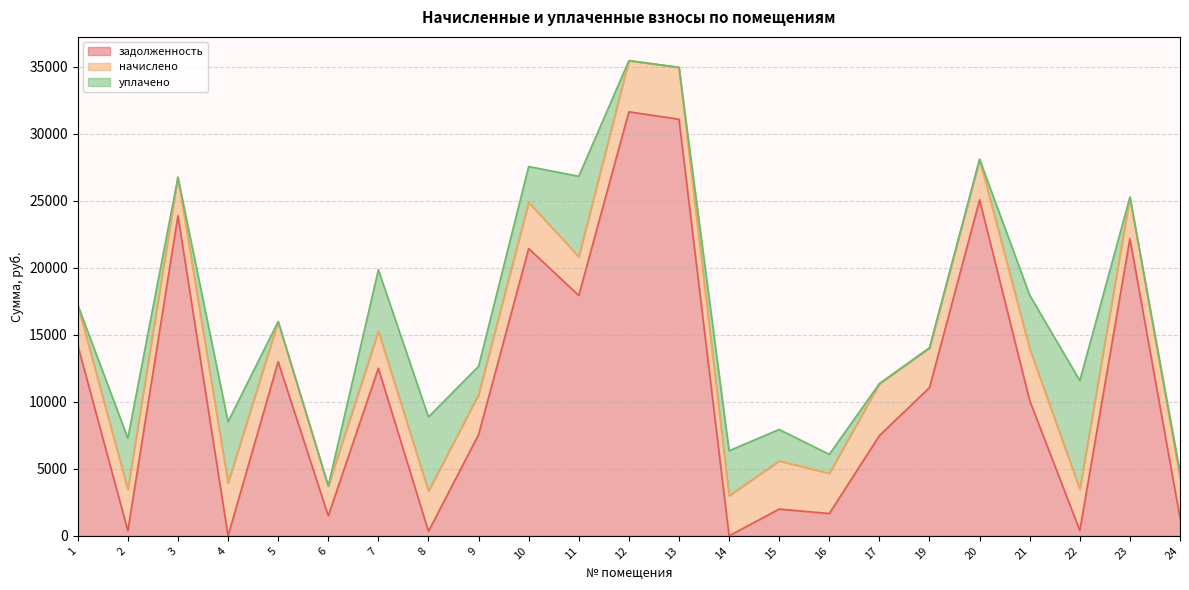

Reading left to right, what are all the values shown in this chart?

задолженность: 1=14227.8	2=376.9	3=23875.2	4=0.0	5=12987.6	6=1487.3	7=12499.2	8=333.6	9=7550.8	10=21432.2	11=17935.0	12=31634.6	13=31082.4	14=0.0	15=1996.0	16=1664.0	17=7478.2	19=11059.7	20=25069.0	21=10082.4	22=398.8	23=22170.4	24=1328.0
начислено: 1=3002.4	2=3074.4	3=2880.0	4=3939.8	5=2995.2	6=2232.0	7=2764.8	8=3002.4	9=2980.8	10=3441.6	11=2887.2	12=3816.0	13=3870.0	14=2988.0	15=3592.8	16=2995.2	17=3873.6	19=2966.4	20=3024.0	21=3870.0	22=3074.4	23=3096.0	24=2995.2
уплачено: 1=0.0	2=3829.1	3=0.0	4=4568.3	5=0.0	6=0.0	7=4579.2	8=5532.0	9=2116.0	10=2679.0	11=6000.0	12=0.0	13=0.0	14=3359.0	15=2345.4	16=1416.9	17=0.0	19=0.0	20=0.0	21=4000.0	22=8108.0	23=0.0	24=417.4